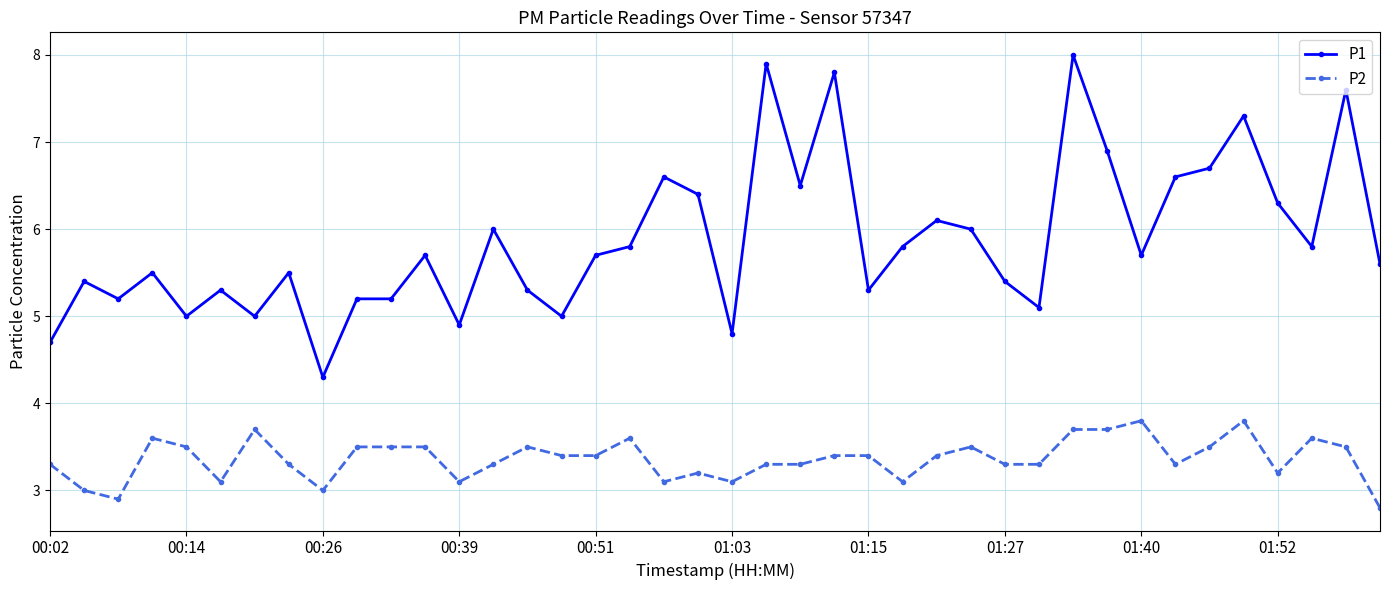

Rank the series by their average value, from highest to lowest.

P1, P2